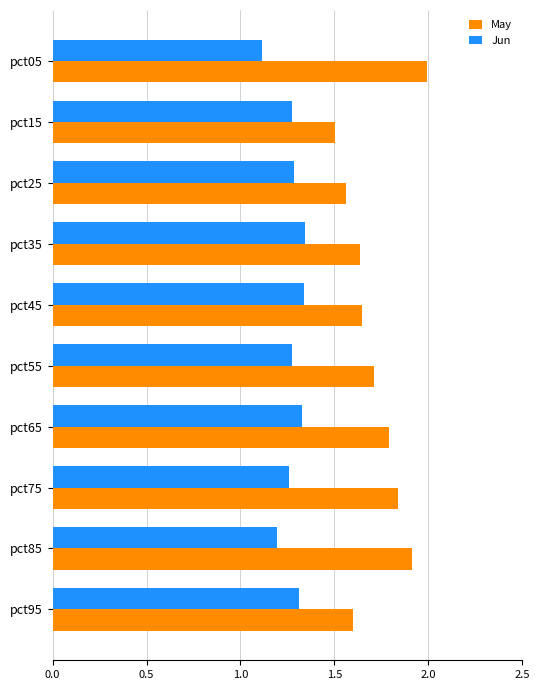

What is the difference between the second highest and second lowest values in the May series?

0.3